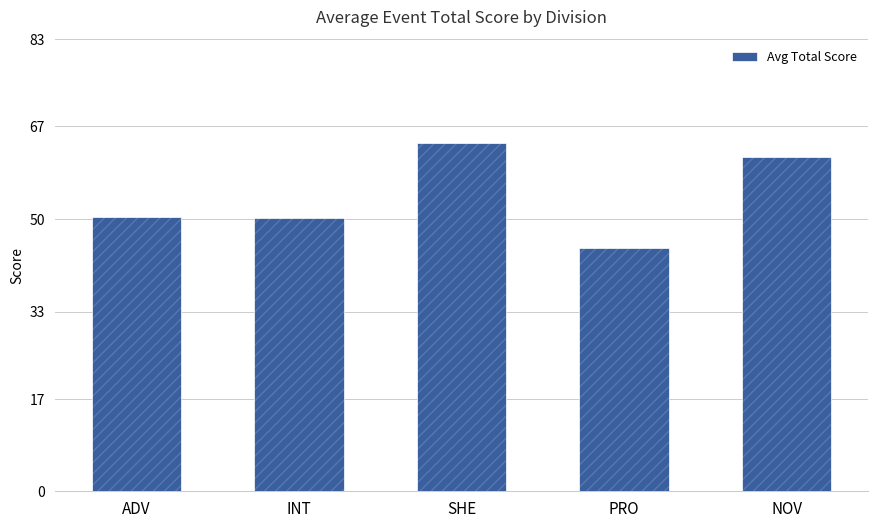

Reading right to left, extract all data points from this chart.

NOV=61.4	PRO=44.7	SHE=64.0	INT=50.1	ADV=50.3